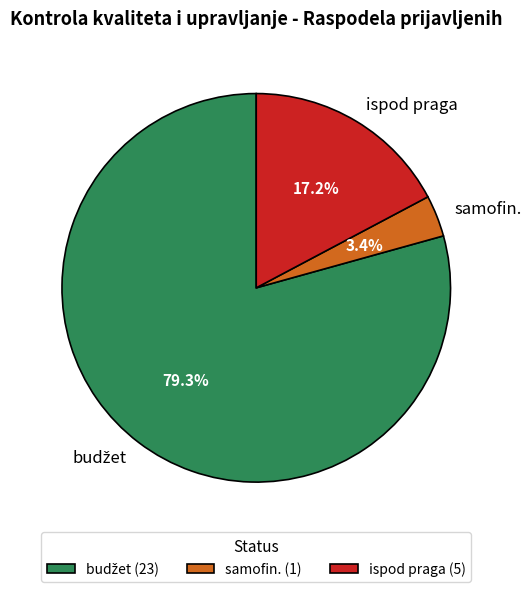

What percentage is NOT represented by samofin.?

96.6%